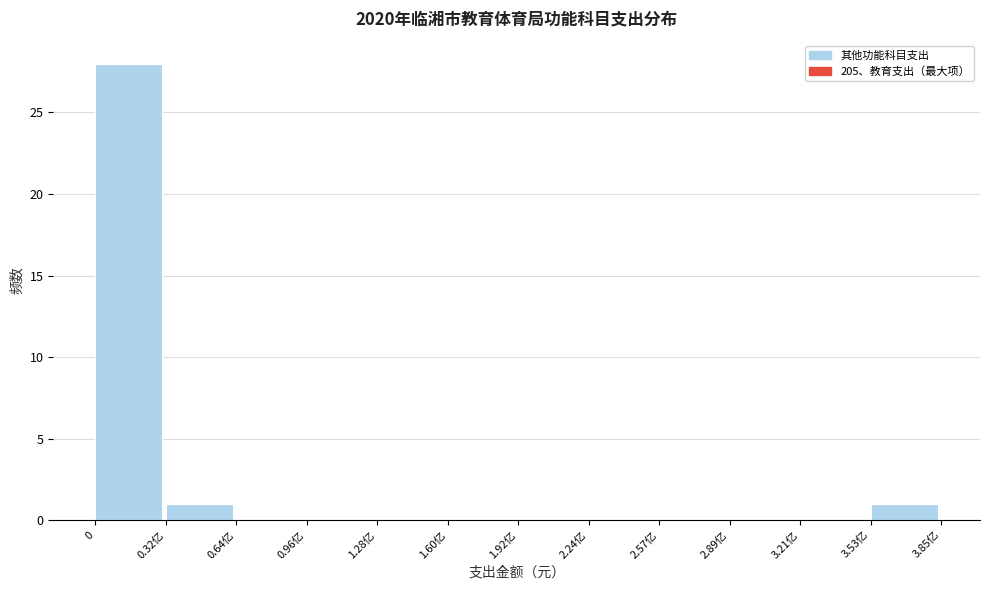

Reading right to left, extract all data points from this chart.

3.53亿=1	3.21亿=0	2.89亿=0	2.57亿=0	2.24亿=0	1.92亿=0	1.60亿=0	1.28亿=0	0.96亿=0	0.64亿=0	0.32亿=1	0=28